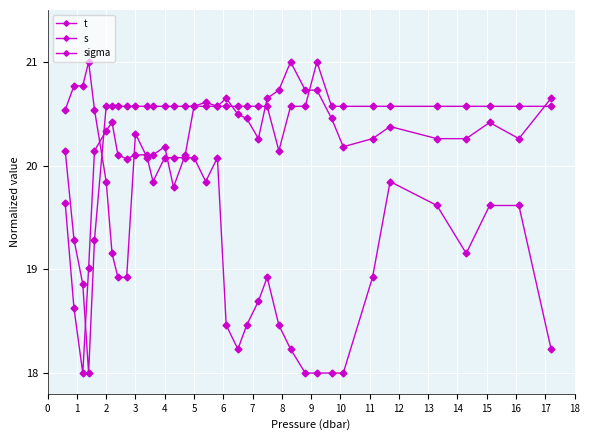

At how many categories does at least one series exceed 20?

36